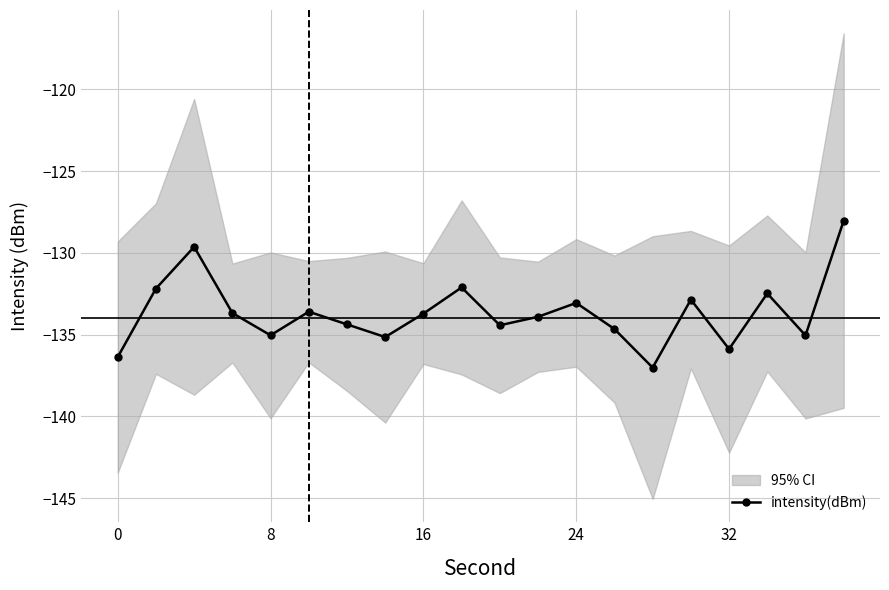

What is the greatest value displayed?

-128.0